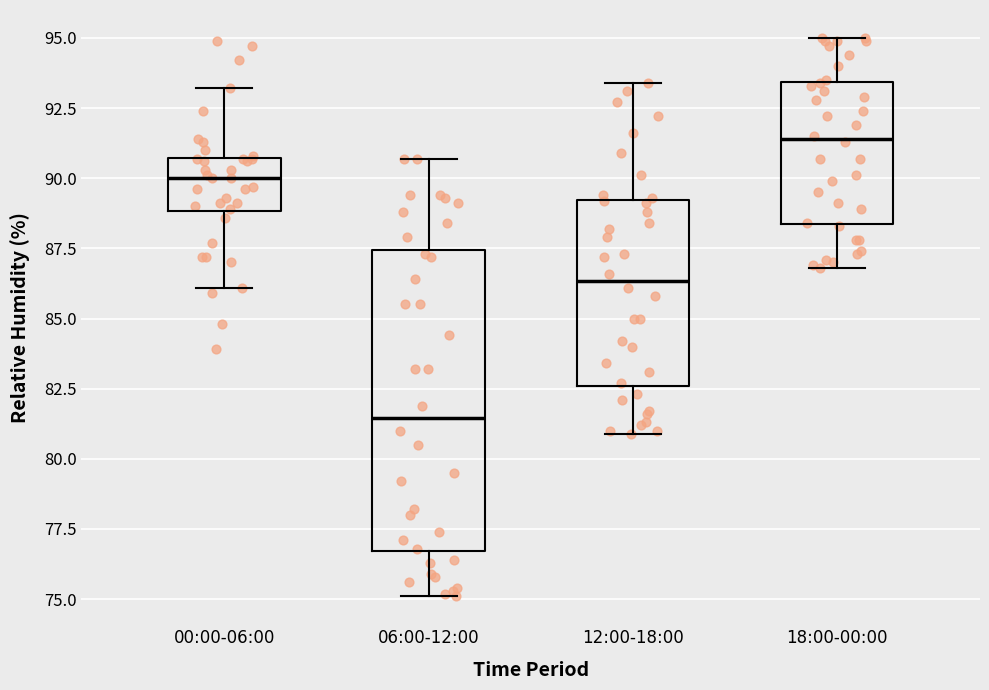

Which box's median line is the highest?

18:00-00:00